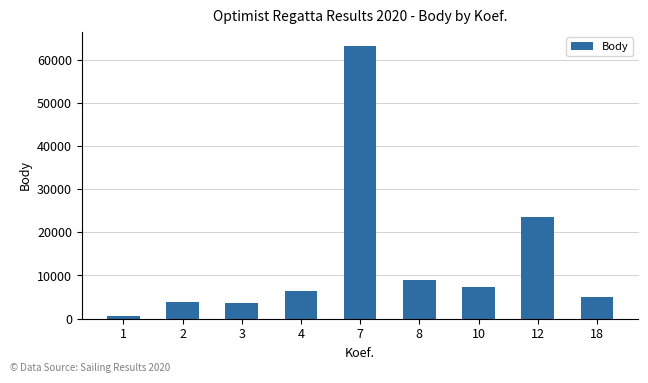

What is the sum of all values?

122229